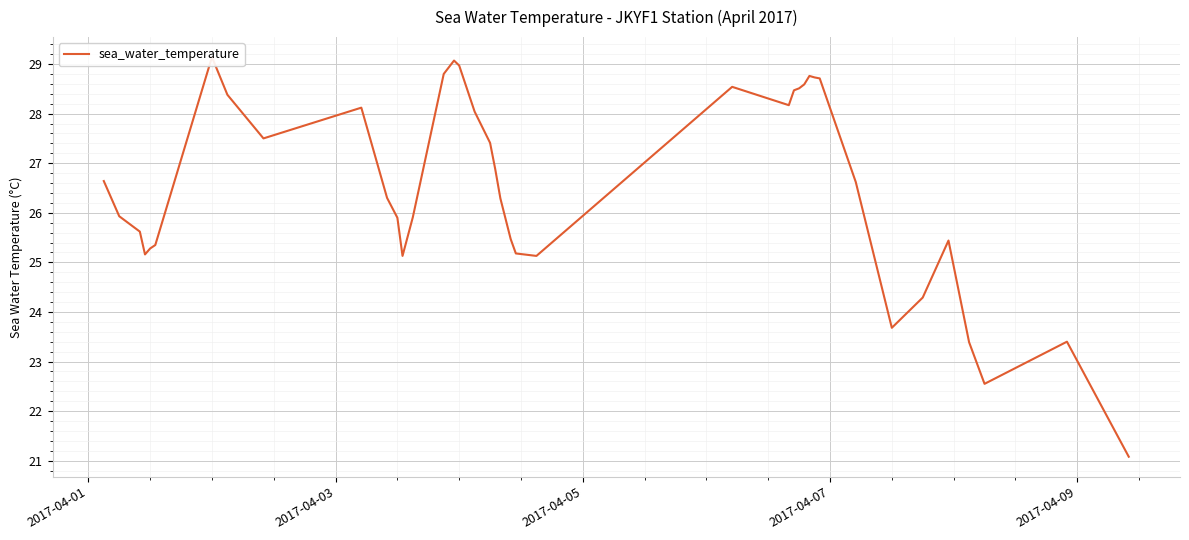

What is the value of the 15th point from the left?

28.8